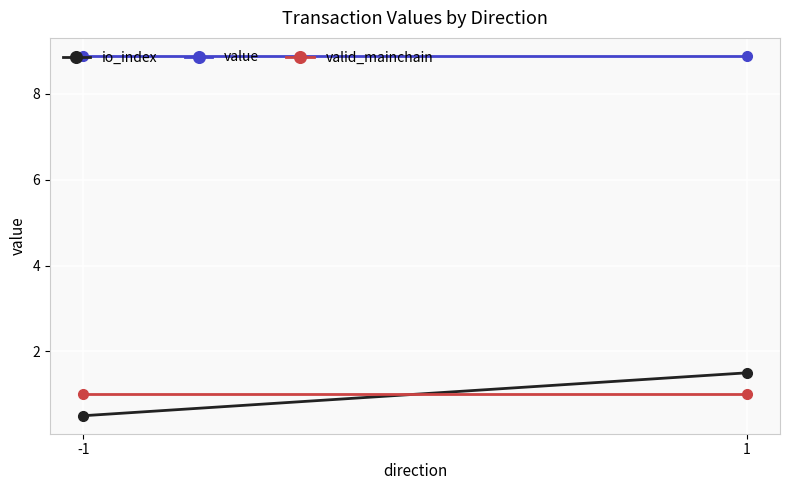

What is the value of the io_index point at the 1st from the left?

0.5